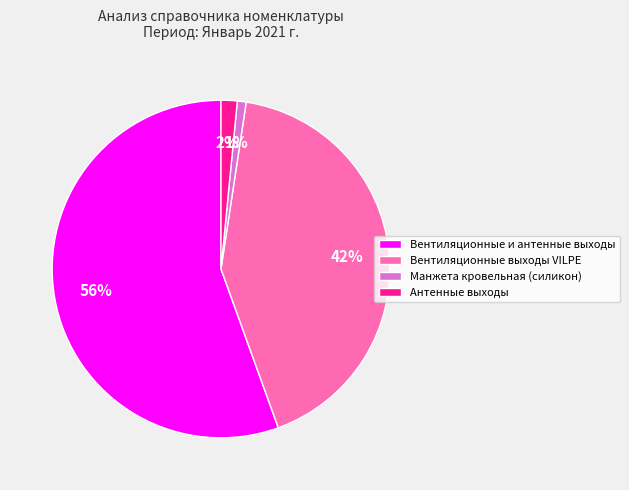

The Вентиляционные выходы VILPE slice represents 56% of the pie. True or false?

False